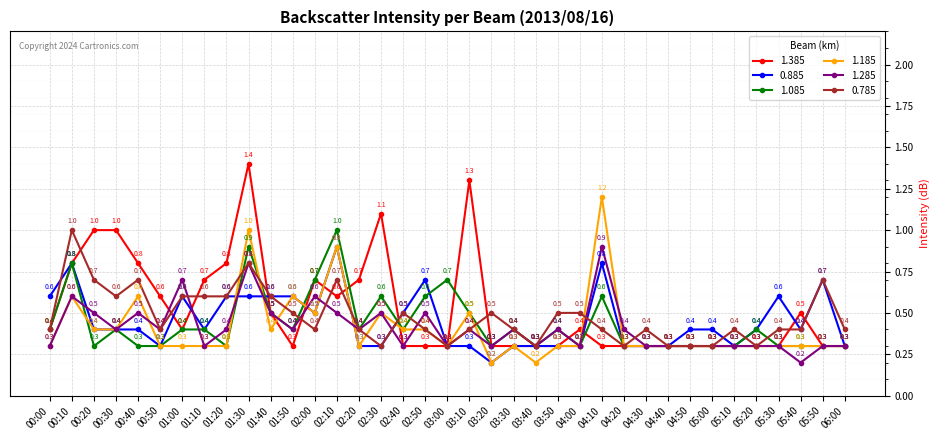

Read the 1.185 value at 03:10.

0.5